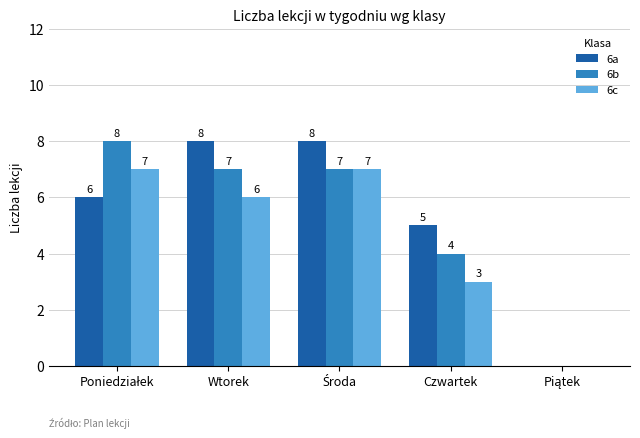

What is the average value of the 6c series?

5